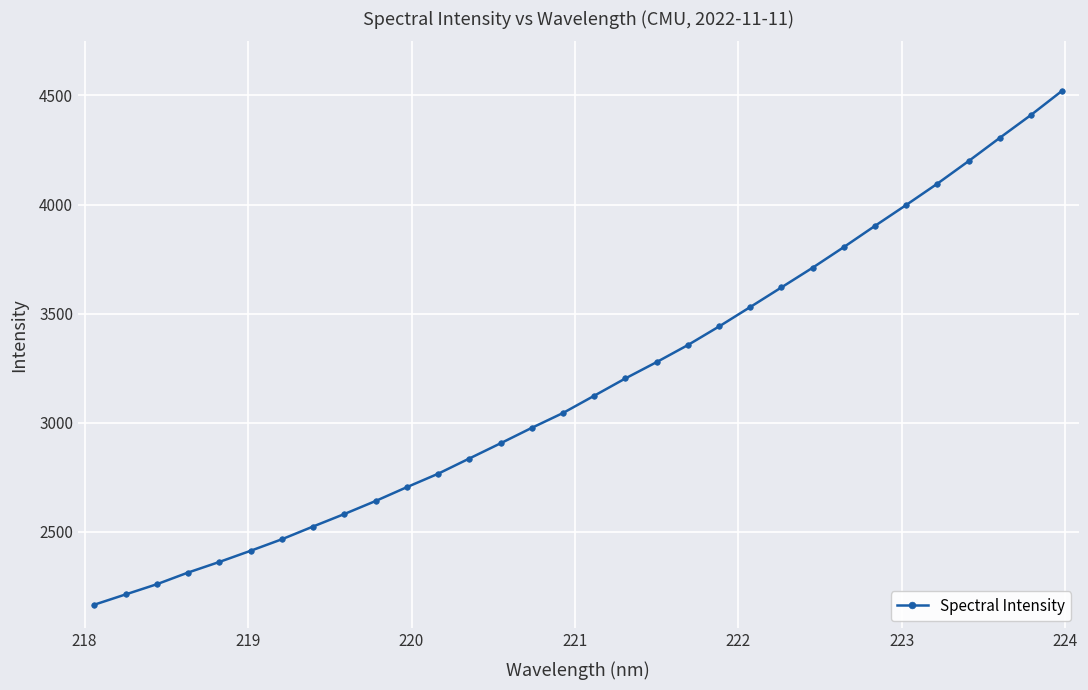

What is the minimum value shown in the chart?

2166.8